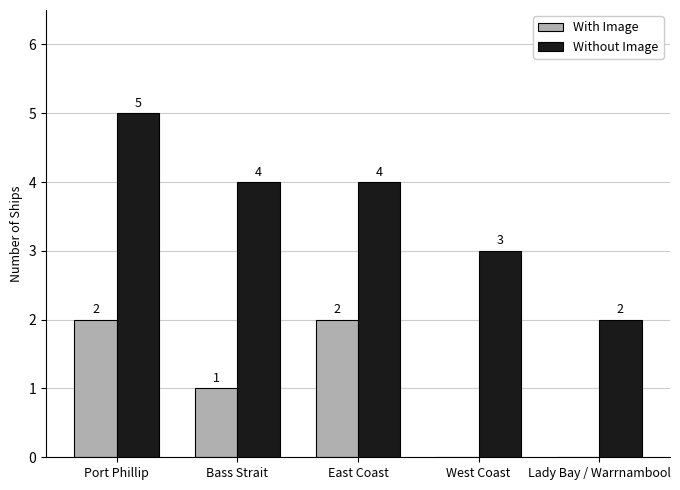

At which label does With Image first exceed 1?

Port Phillip